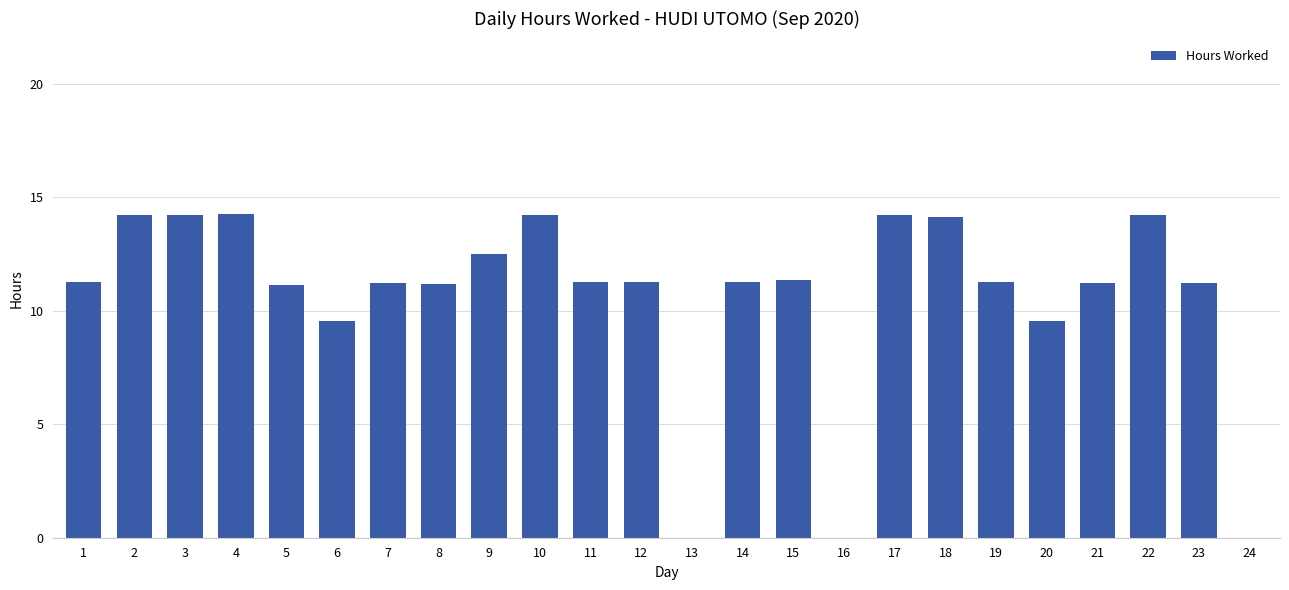

What is the sum of all values?

254.8